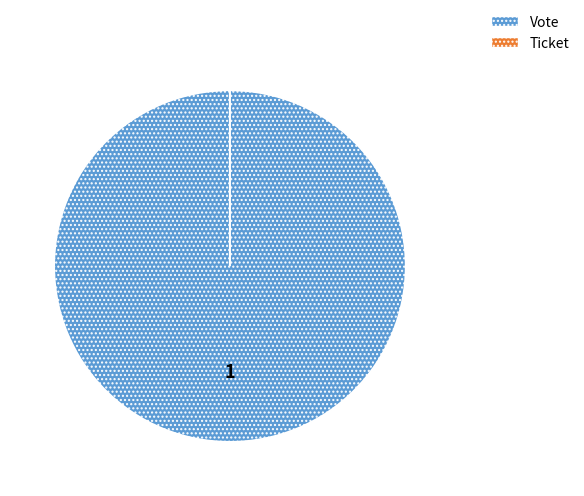

The Vote slice represents 87% of the pie. True or false?

False